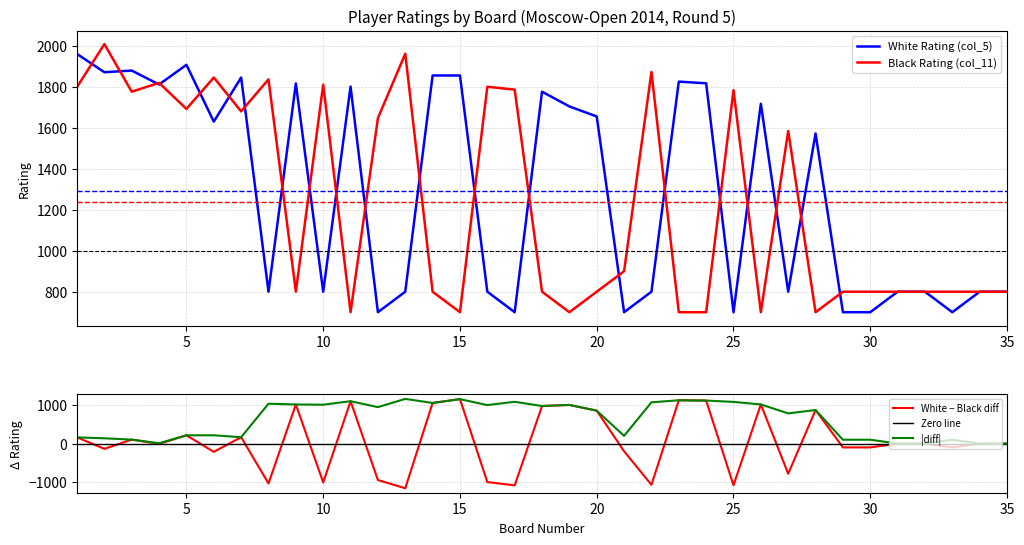

Is the value of White Rating (col_5) at 28 greater than the value of Black Rating (col_11) at 29?

Yes